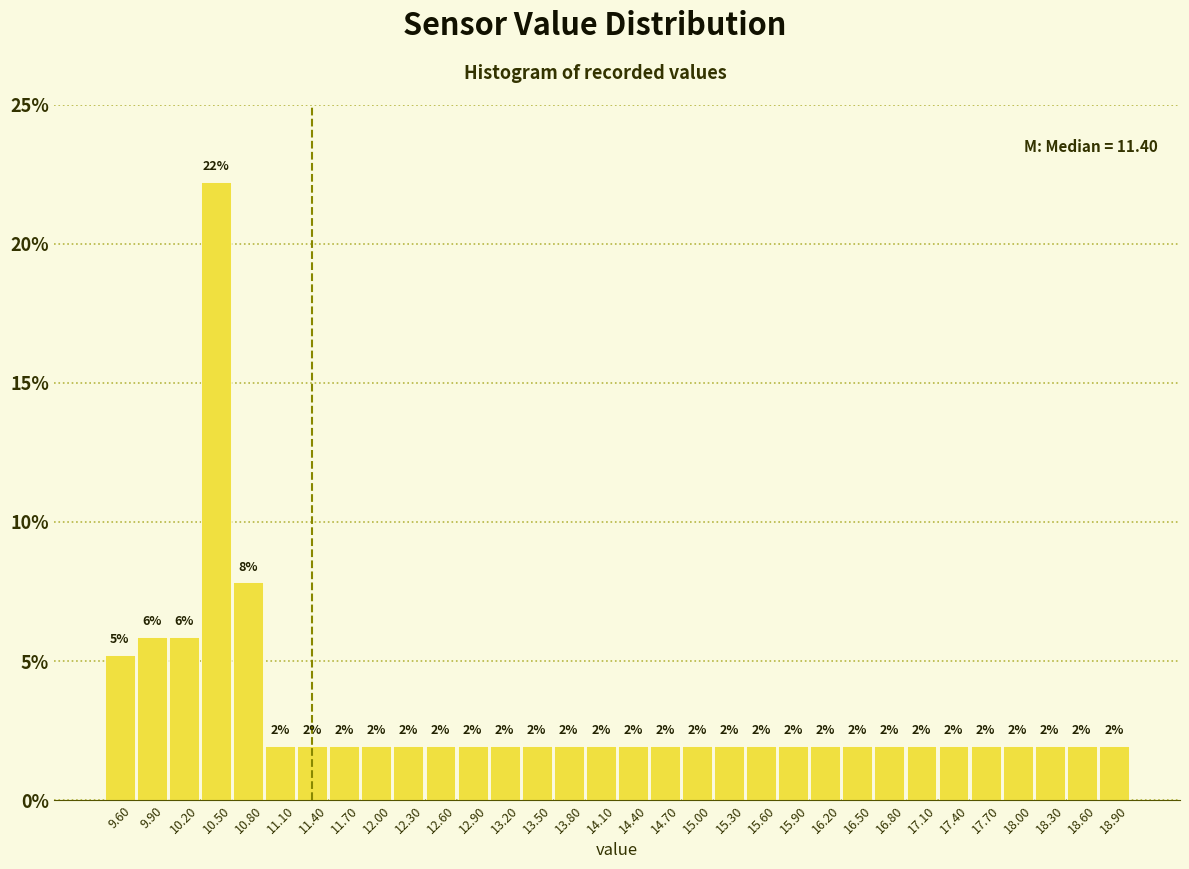

Which range on the x-axis has the tallest bar?

10.35 to 10.65